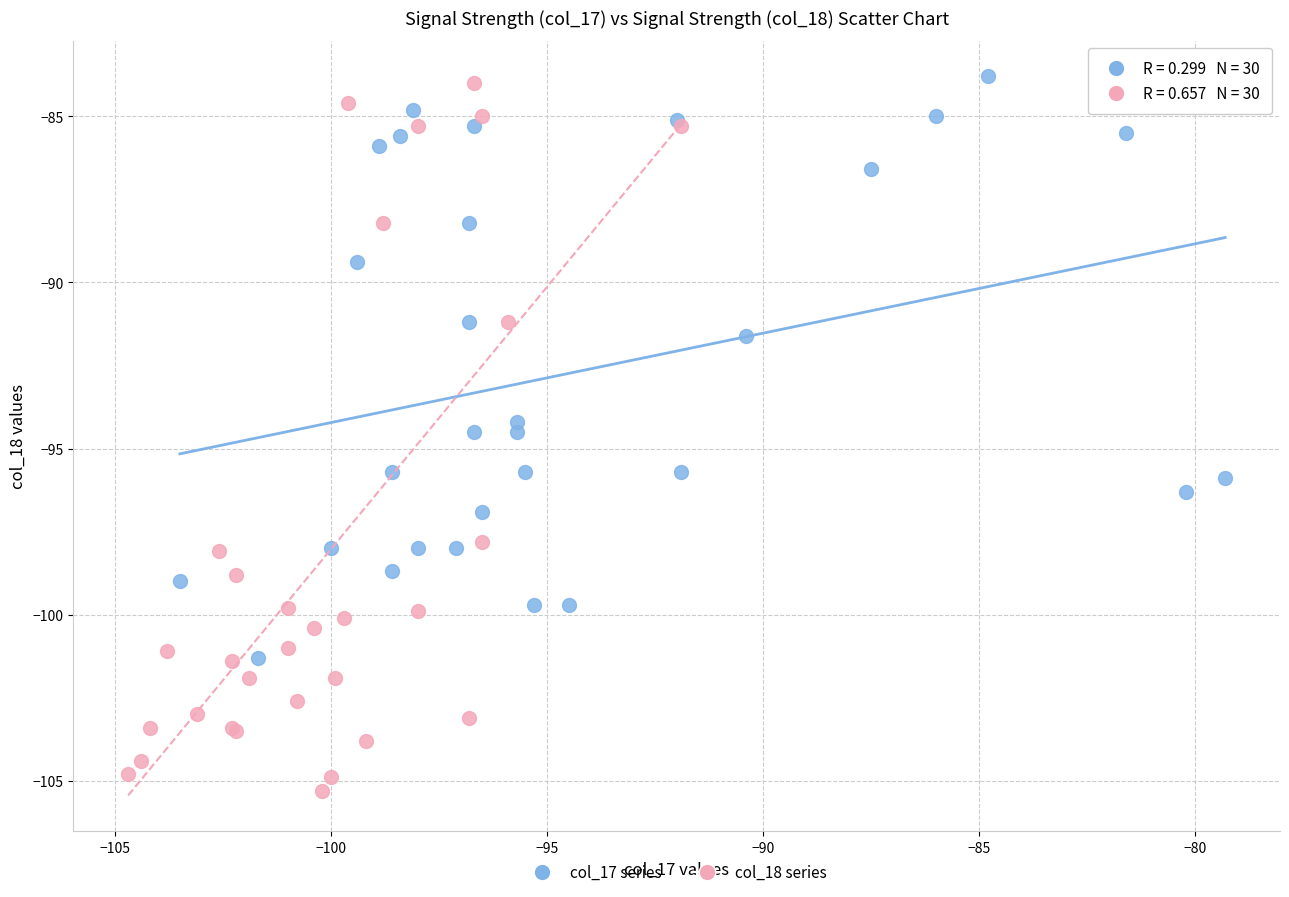

Which series contains the lowest Y value?

col_18 series